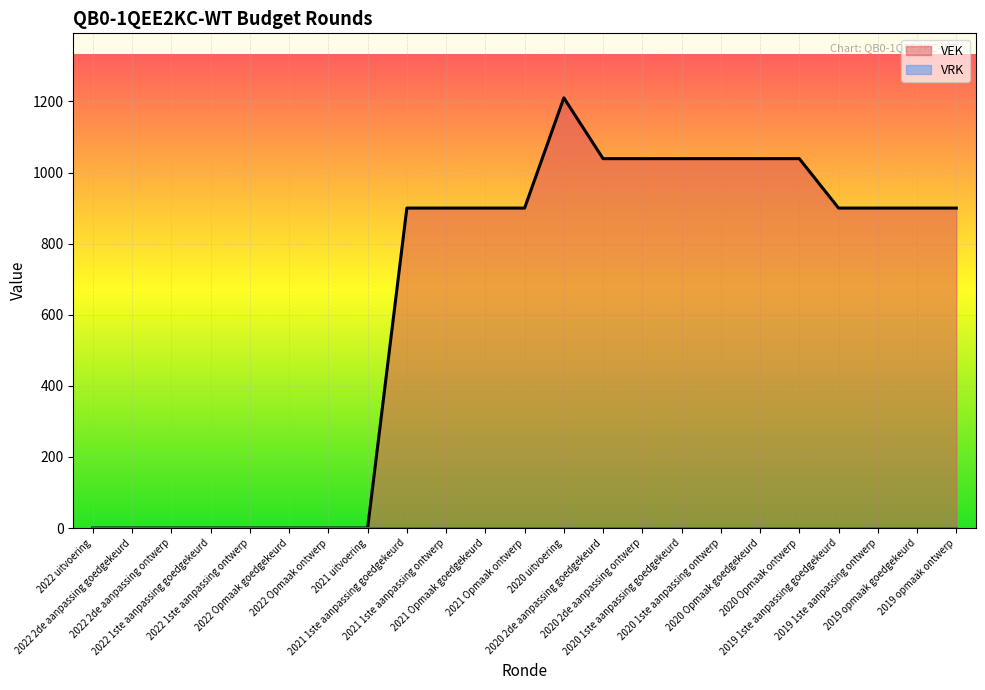

Reading left to right, list all the values displayed in this chart.

2022 uitvoering=0	2022 2de aanpassing goedgekeurd=0	2022 2de aanpassing ontwerp=0	2022 1ste aanpassing goedgekeurd=0	2022 1ste aanpassing ontwerp=0	2022 Opmaak goedgekeurd=0	2022 Opmaak ontwerp=0	2021 uitvoering=0	2021 1ste aanpassing goedgekeurd=900	2021 1ste aanpassing ontwerp=900	2021 Opmaak goedgekeurd=900	2021 Opmaak ontwerp=900	2020 uitvoering=1210	2020 2de aanpassing goedgekeurd=1039	2020 2de aanpassing ontwerp=1039	2020 1ste aanpassing goedgekeurd=1039	2020 1ste aanpassing ontwerp=1039	2020 Opmaak goedgekeurd=1039	2020 Opmaak ontwerp=1039	2019 1ste aanpassing goedgekeurd=900	2019 1ste aanpassing ontwerp=900	2019 opmaak goedgekeurd=900	2019 opmaak ontwerp=900